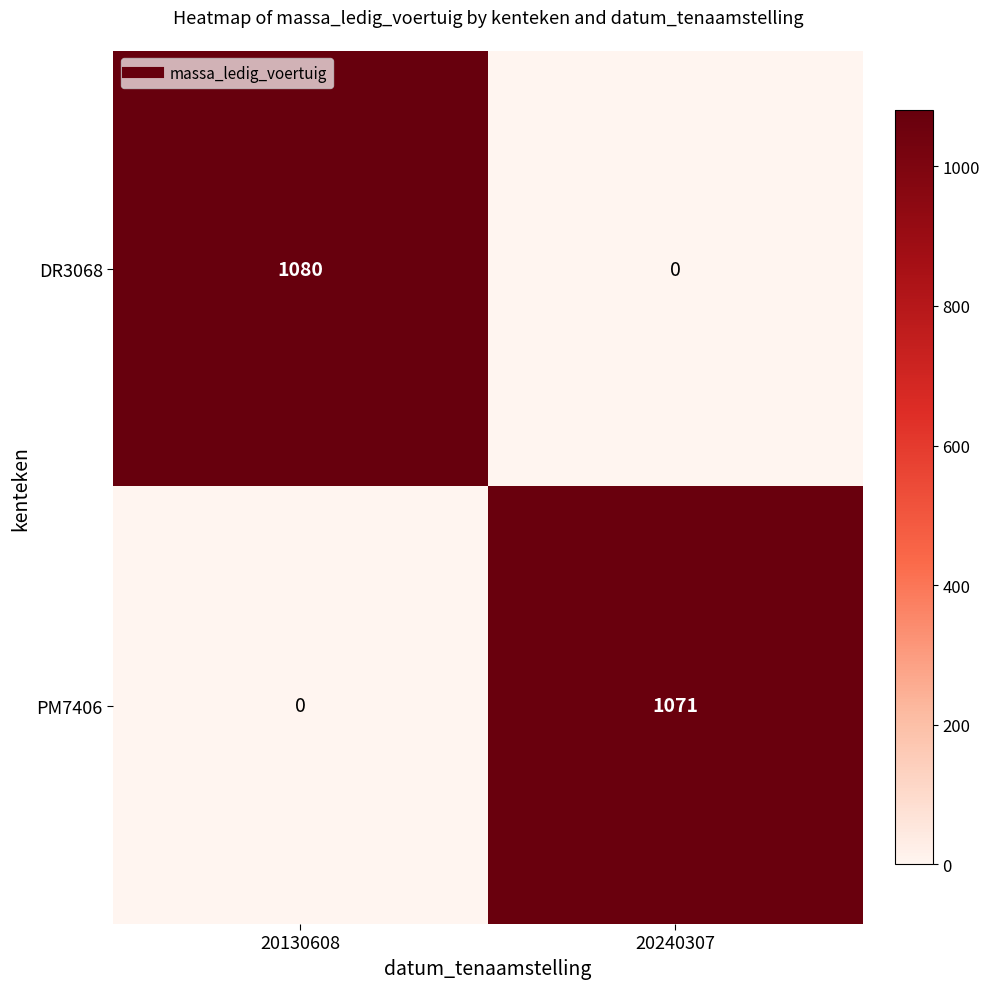

Reading right to left, what are all the values shown in this chart?

DR3068: 0	1080
PM7406: 1071	0